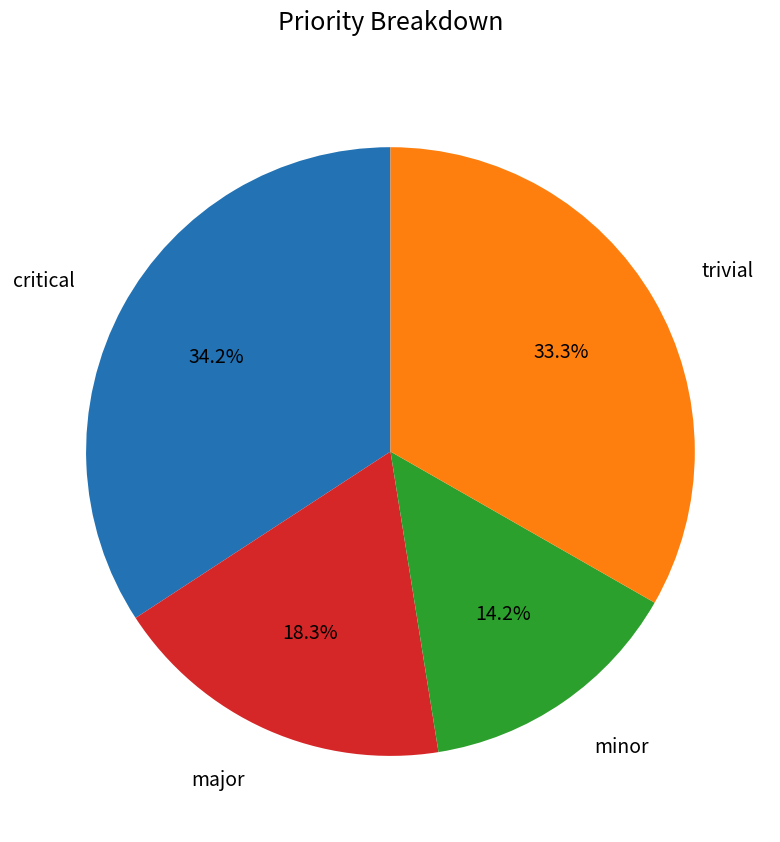

Does any single category account for the majority?

No